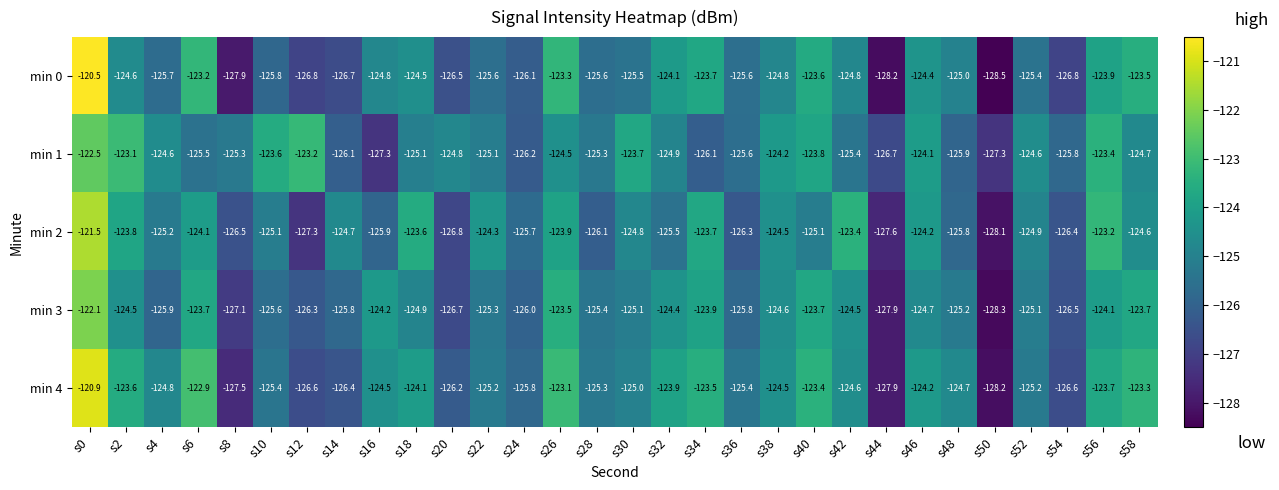

Which series has the largest range (max minus min)?

min 0